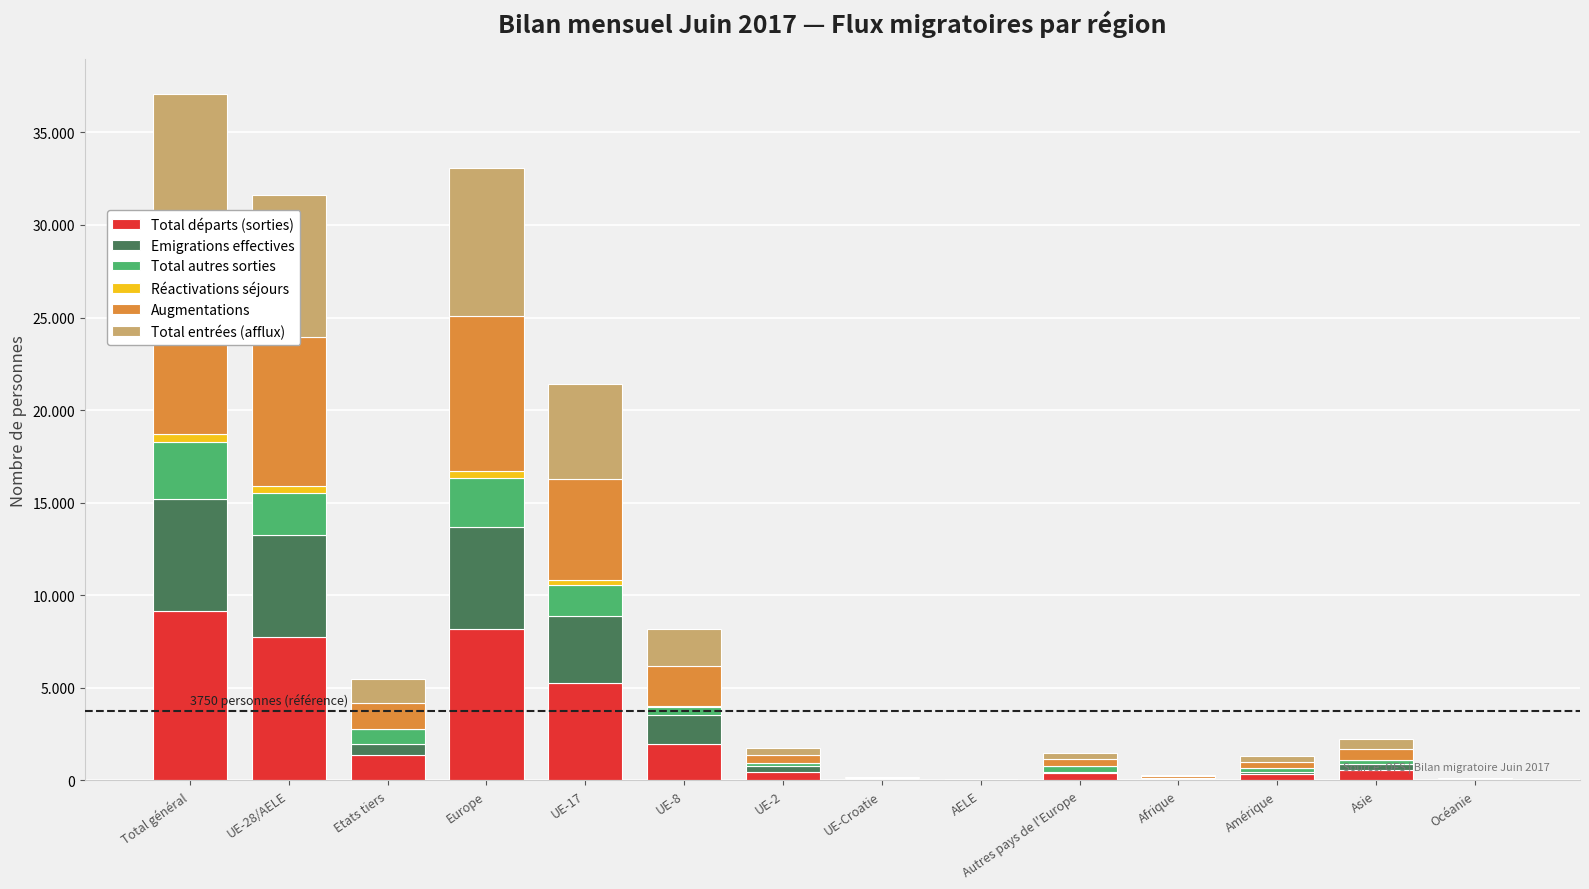

What position from the left is Autres pays de l'Europe?

10